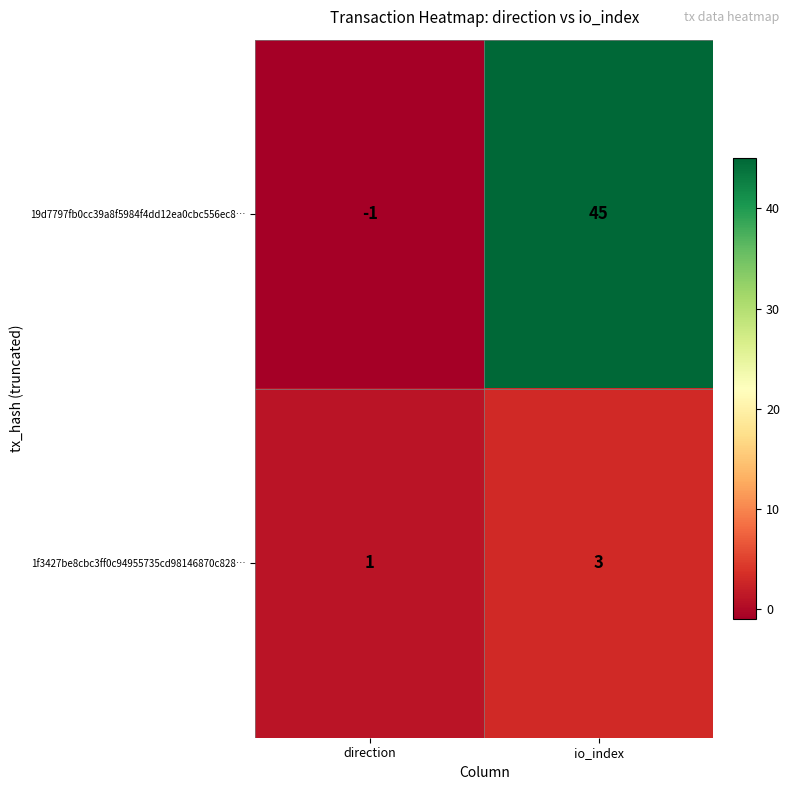

Reading left to right, what are all the values shown in this chart?

19d7797fb0cc39a8f5984f4dd12ea0cbc556ec8…: direction=-1	io_index=45
1f3427be8cbc3ff0c94955735cd98146870c828…: direction=1	io_index=3